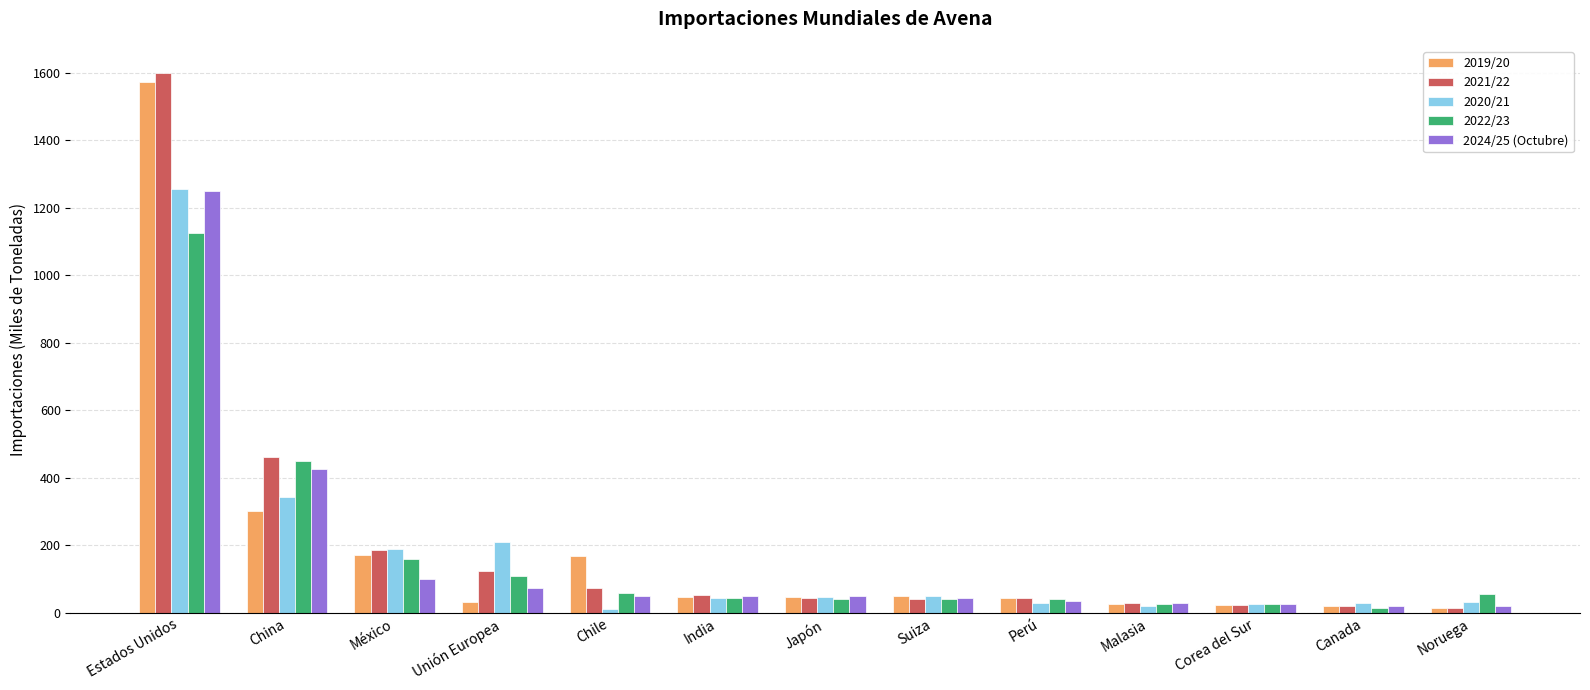

What is the total value across all series at México?

805